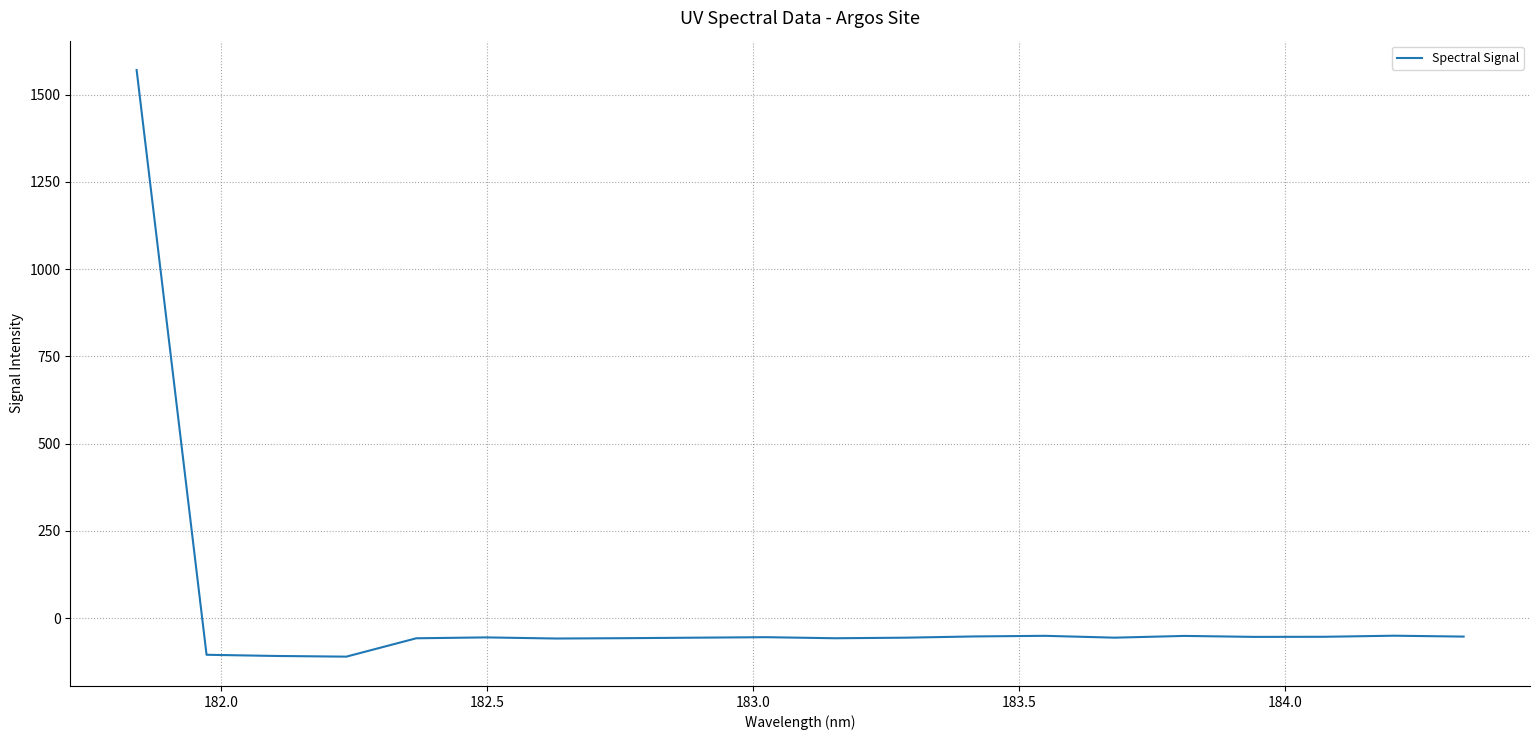

What is the difference between the maximum and minimum values?

1681.8